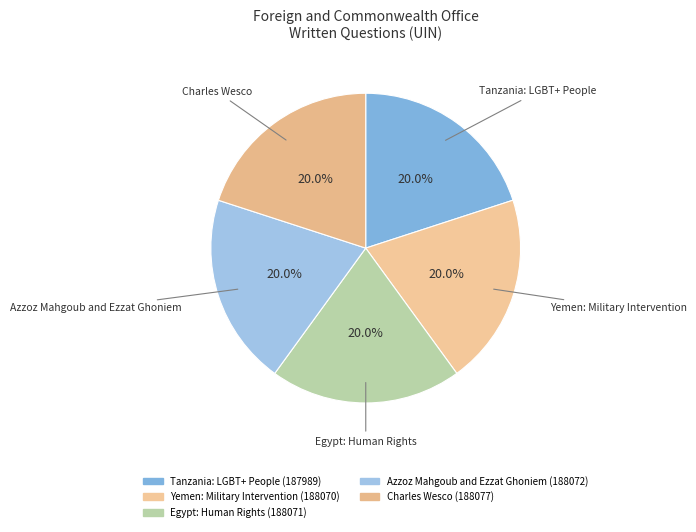

True or false: Yemen: Military Intervention accounts for 20% of the total.

True